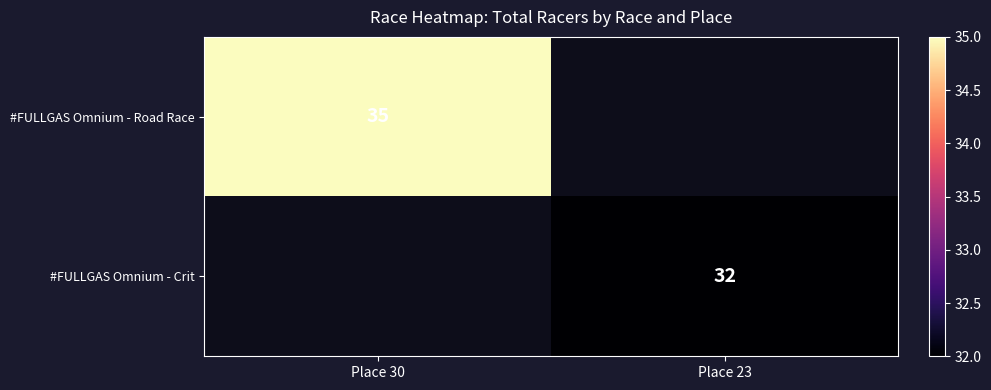

Which label corresponds to the largest value in the chart?

Place 30